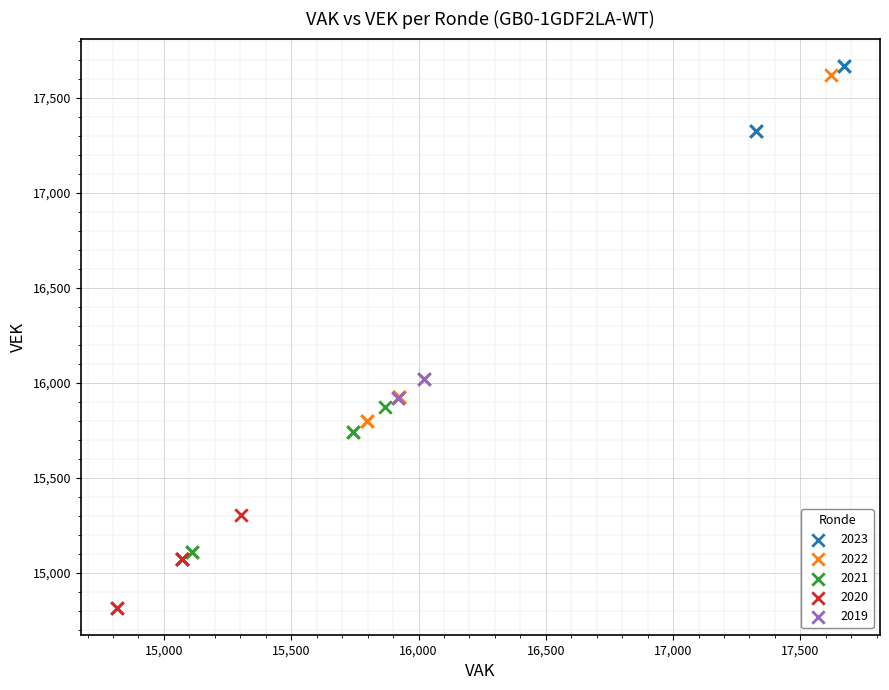

Which series contains the highest Y value?

2023